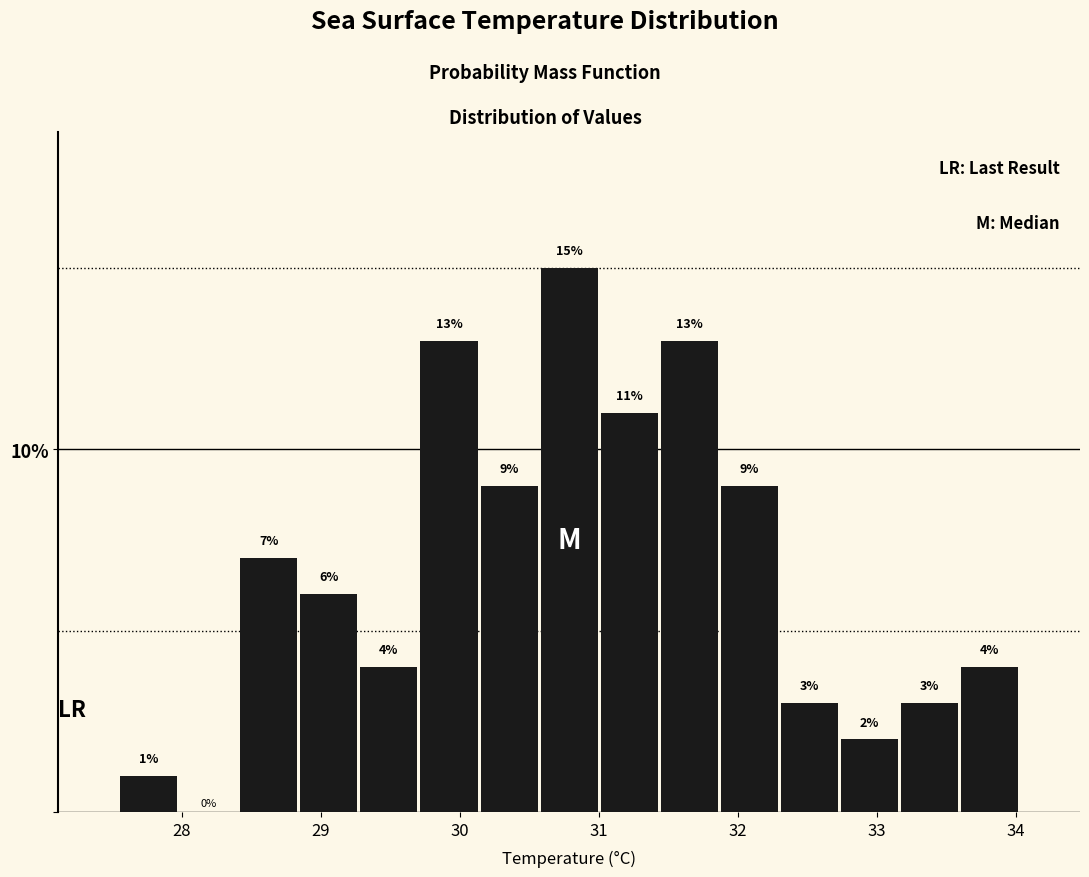

Over which range of the x-axis is the bar tallest?

30.6 to 31.0